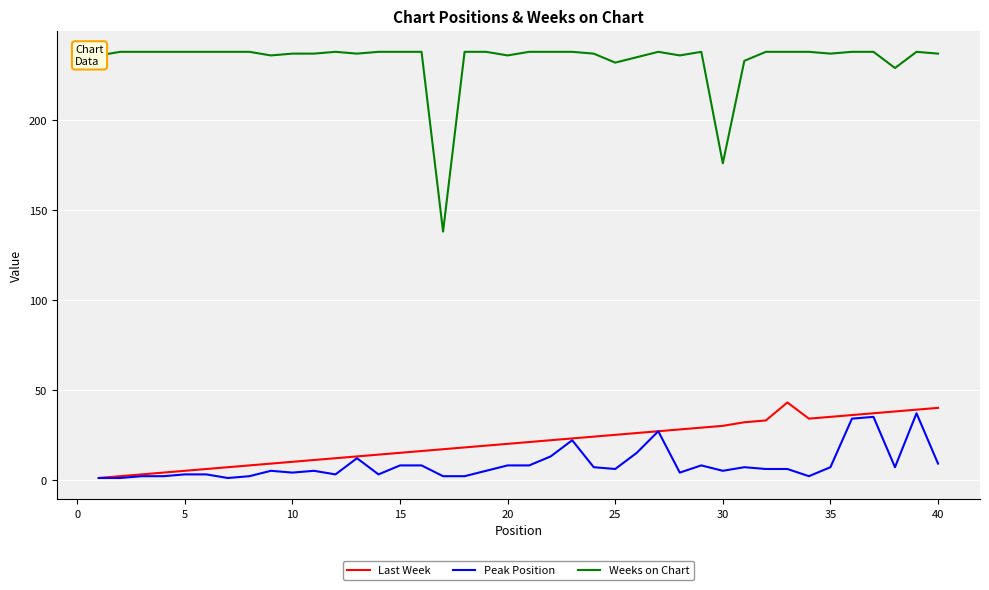

True or false: Peak Position and Weeks on Chart cross at least once.

False